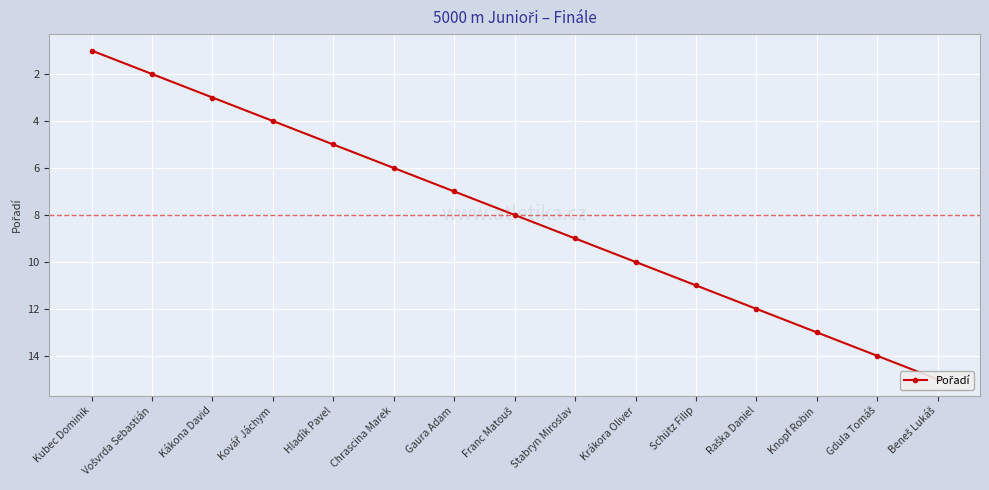

List the labels in order of value, smallest first.

Kubec Dominik, Vošvrda Sebastián, Kákona David, Kovář Jáchym, Hladík Pavel, Chrascina Marek, Gaura Adam, Franc Matouš, Stabryn Miroslav, Krákora Oliver, Schütz Filip, Raška Daniel, Knopf Robin, Gdula Tomáš, Beneš Lukáš